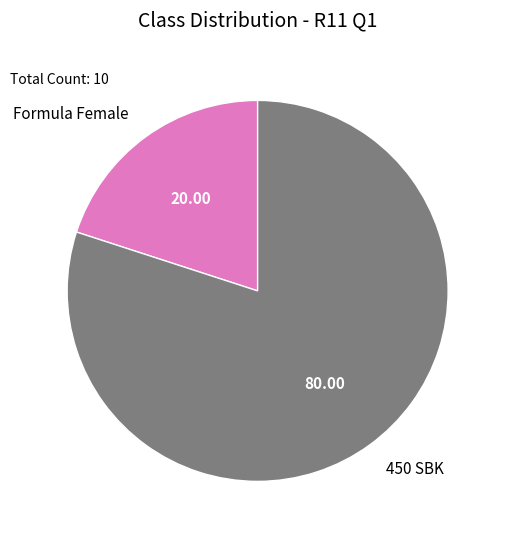

Combined, do 450 SBK and Formula Female account for over 50%?

Yes